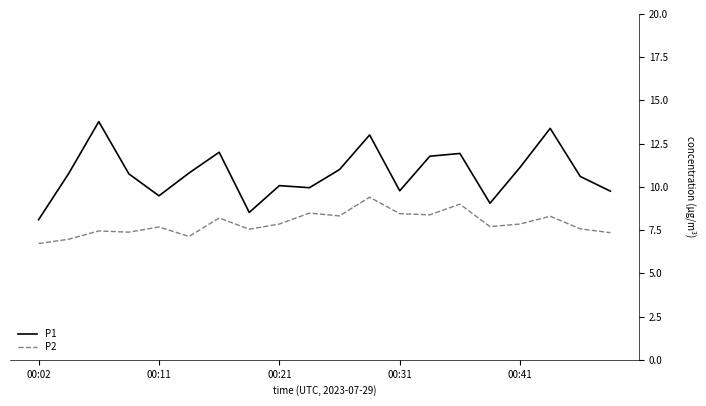

True or false: P1 and P2 intersect in this chart.

False